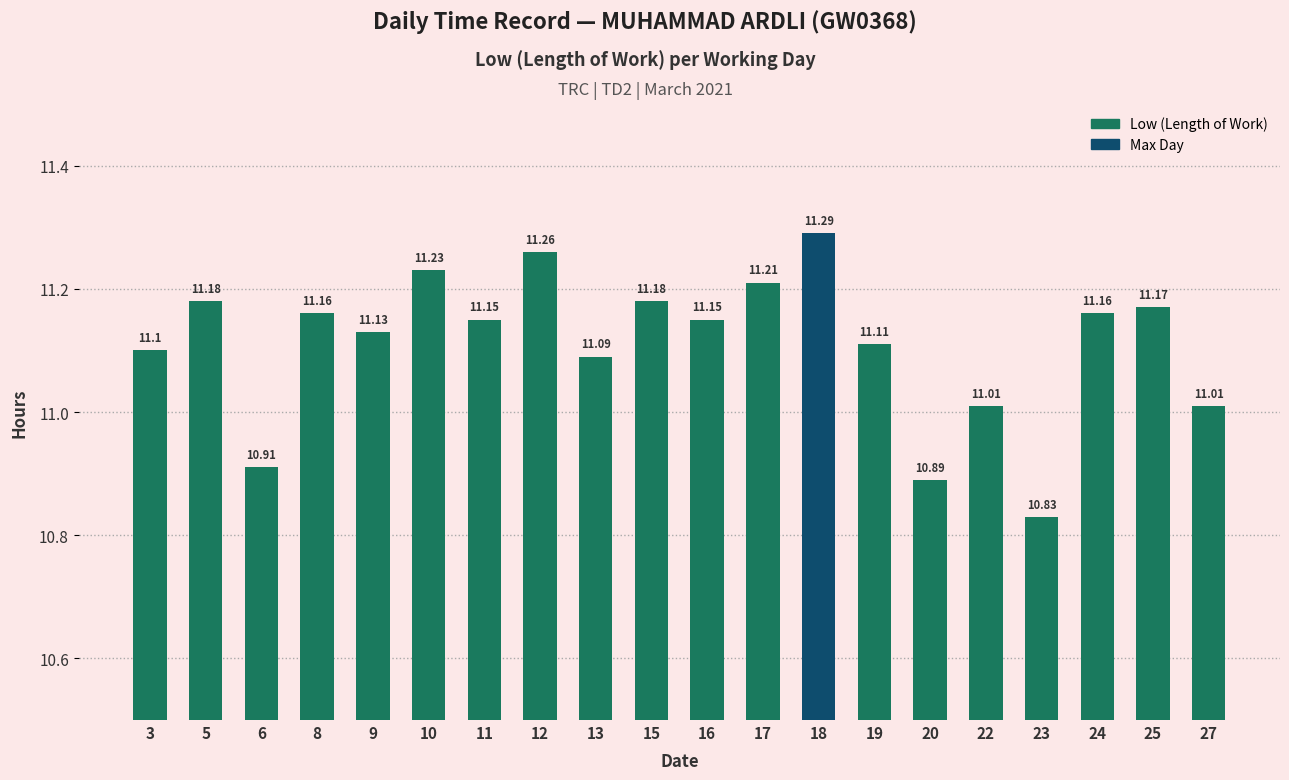

Does the chart contain stacked bars?

No